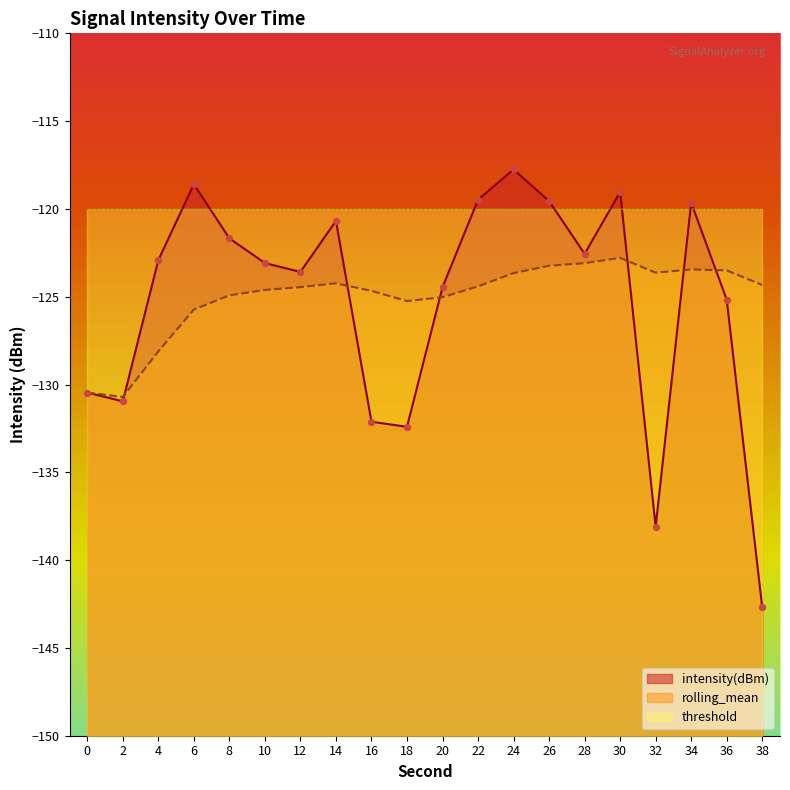

Which series has the largest total across all categories?

rolling_mean